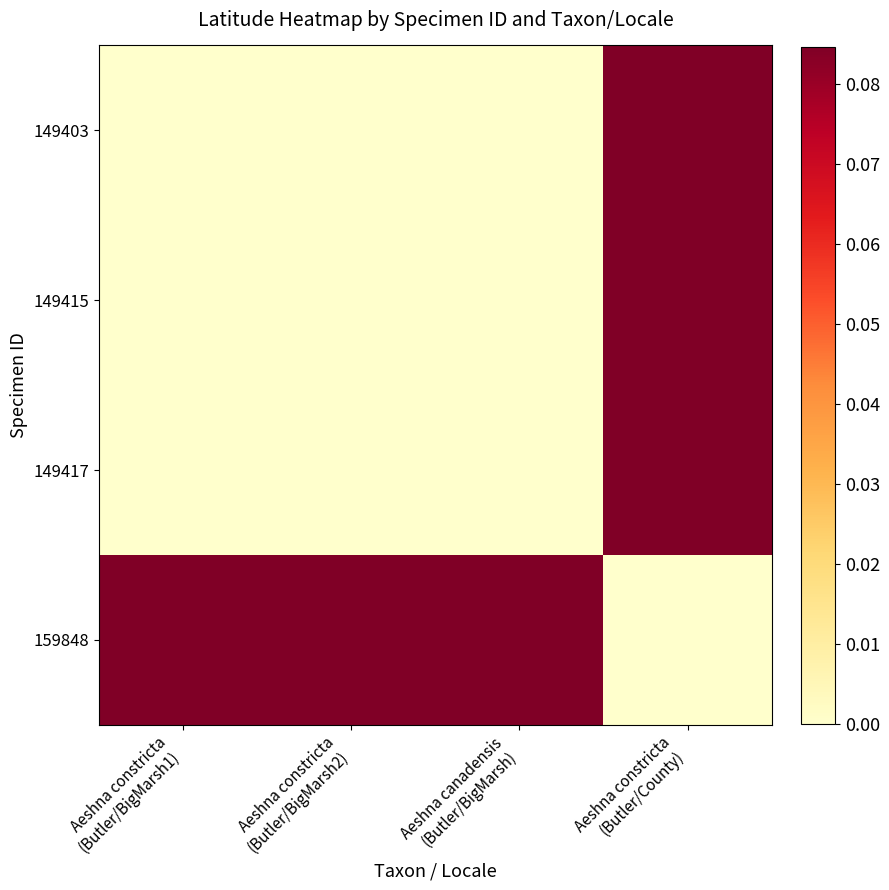

What value does the 159848 series have at Aeshna constricta (Butler/BigMarsh1)?

0.1